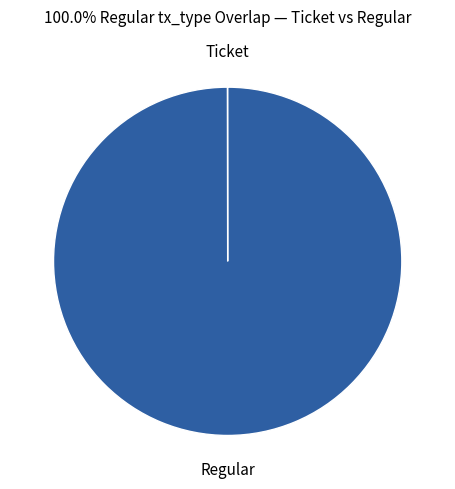

Does Regular account for over 50% of the chart?

Yes